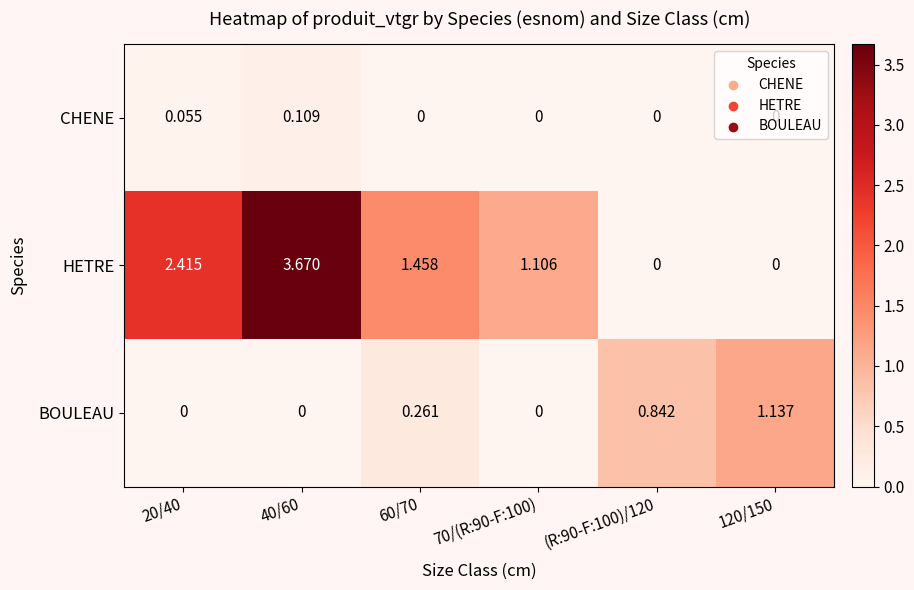

Rank the series by their maximum value, from lowest to highest.

CHENE, BOULEAU, HETRE